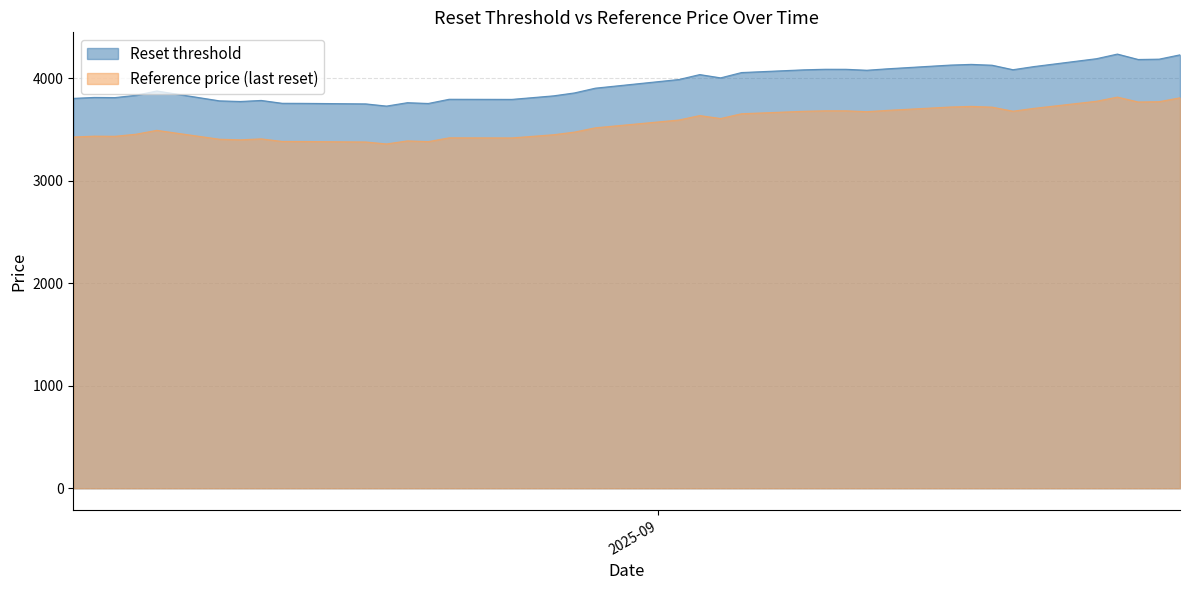

What are all the series names shown in the legend?

Reset threshold, Reference price (last reset)